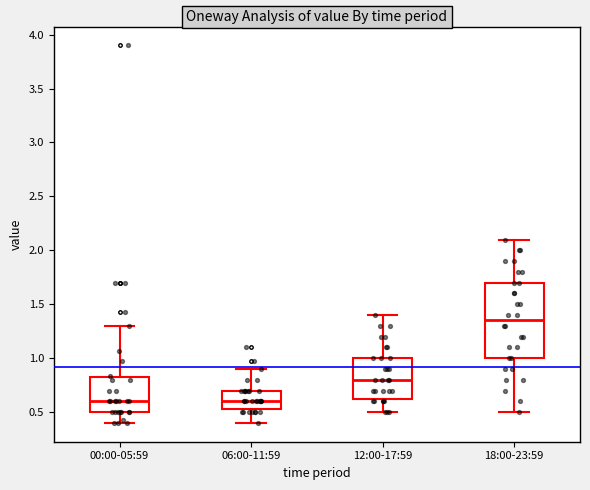

Where does the lower whisker of the box for 12:00-17:59 end on the y-axis? The values are not printed on the chart, so give them approximately, as read against the axis.

0.50